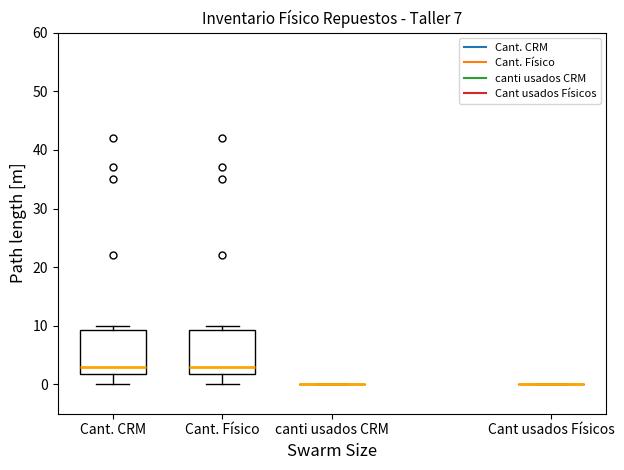

Reading left to right, transcribe this box plot: for each box, give where its median line is, the range the box spans, and where its two whiskers end, as read against the y-axis. The values are not printed on the chart, so give them approximately, as read against the axis.

Cant. CRM: median 3, box 2 to 9, whiskers 0 to 10
Cant. Físico: median 3, box 2 to 9, whiskers 0 to 10
canti usados CRM: box collapsed to a line at 0, whiskers 0 to 0
Cant usados Físicos: box collapsed to a line at 0, whiskers 0 to 0